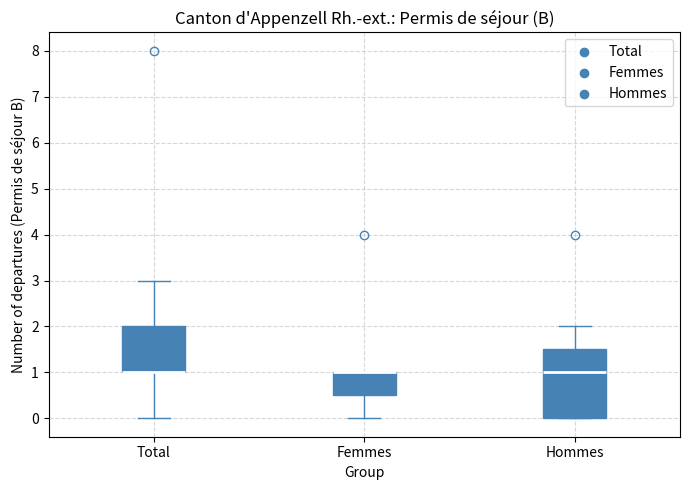

Reading left to right, transcribe this box plot: for each box, give where its median line is, the range the box spans, and where its two whiskers end, as read against the y-axis. The values are not printed on the chart, so give them approximately, as read against the axis.

Total: median 1.0 (drawn on the box's lower edge), box 1.0 to 2.0, whiskers 0.0 to 3.0
Femmes: median 1.0 (drawn on the box's upper edge), box 0.5 to 1.0, whiskers 0.0 to 1.0
Hommes: median 1.0, box 0.0 to 1.5, whiskers 0.0 to 2.0